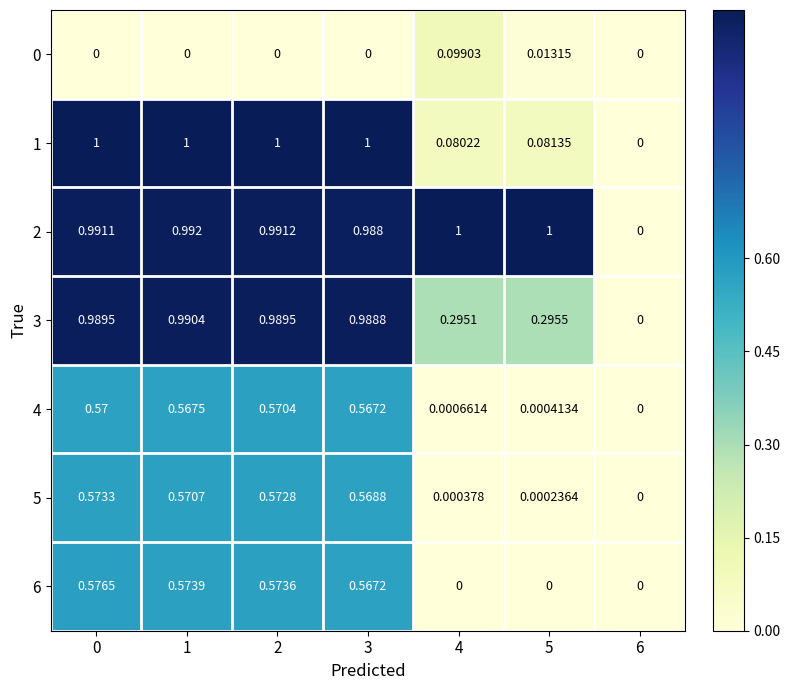

Is the value of 5 at 4 greater than the value of 6 at 5?

Yes